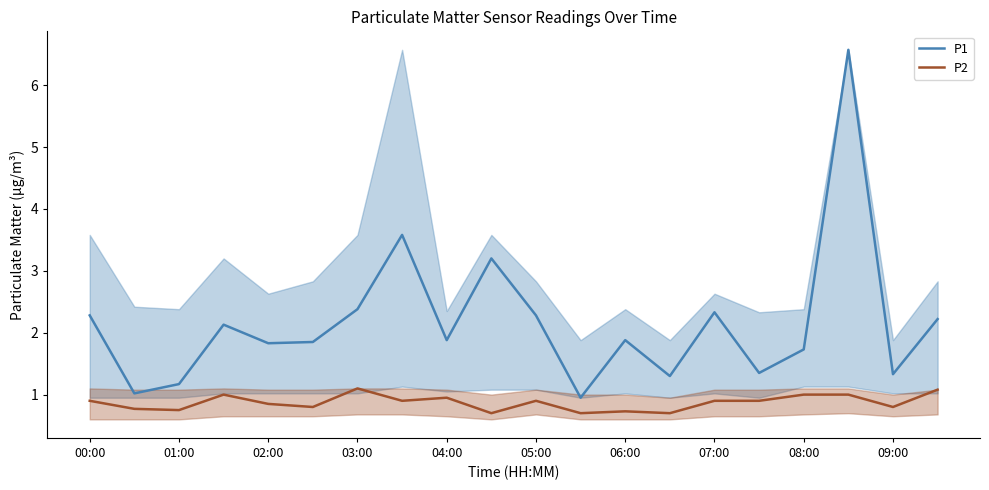

The P1 series shows 0.9 at 09:00. True or false?

False